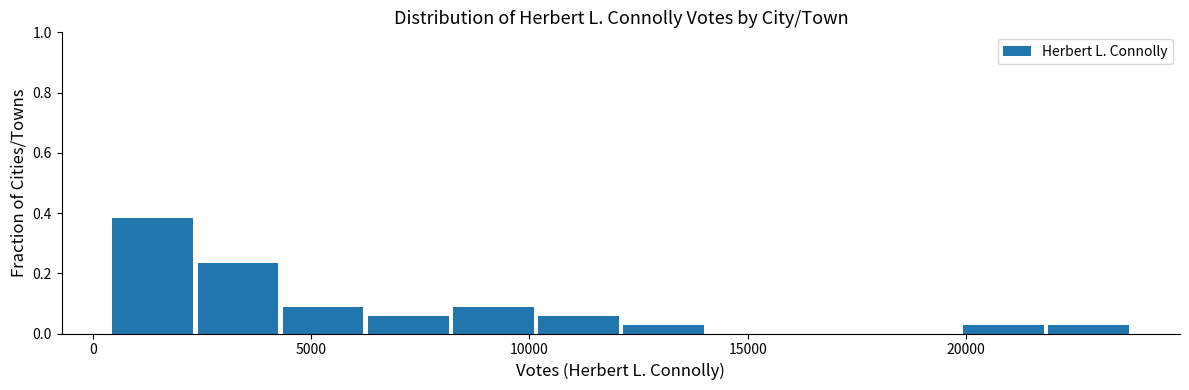

Read against the x-axis, roughly where is the centre of the tallest bar?

1500